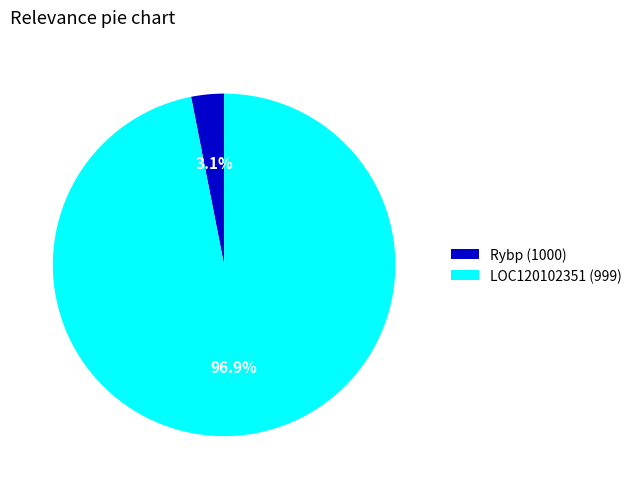

Do LOC120102351 (999) and Rybp (1000) together represent more than half of the pie?

Yes